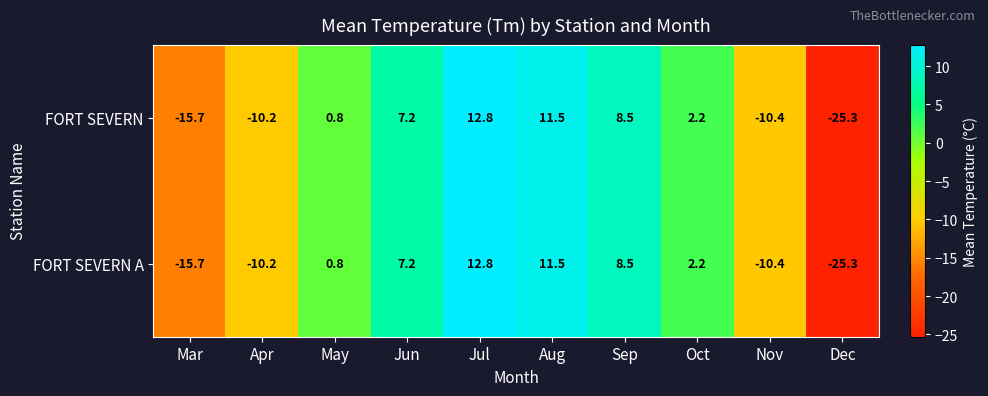

Rank the categories by FORT SEVERN value from lowest to highest.

Dec, Mar, Nov, Apr, May, Oct, Jun, Sep, Aug, Jul